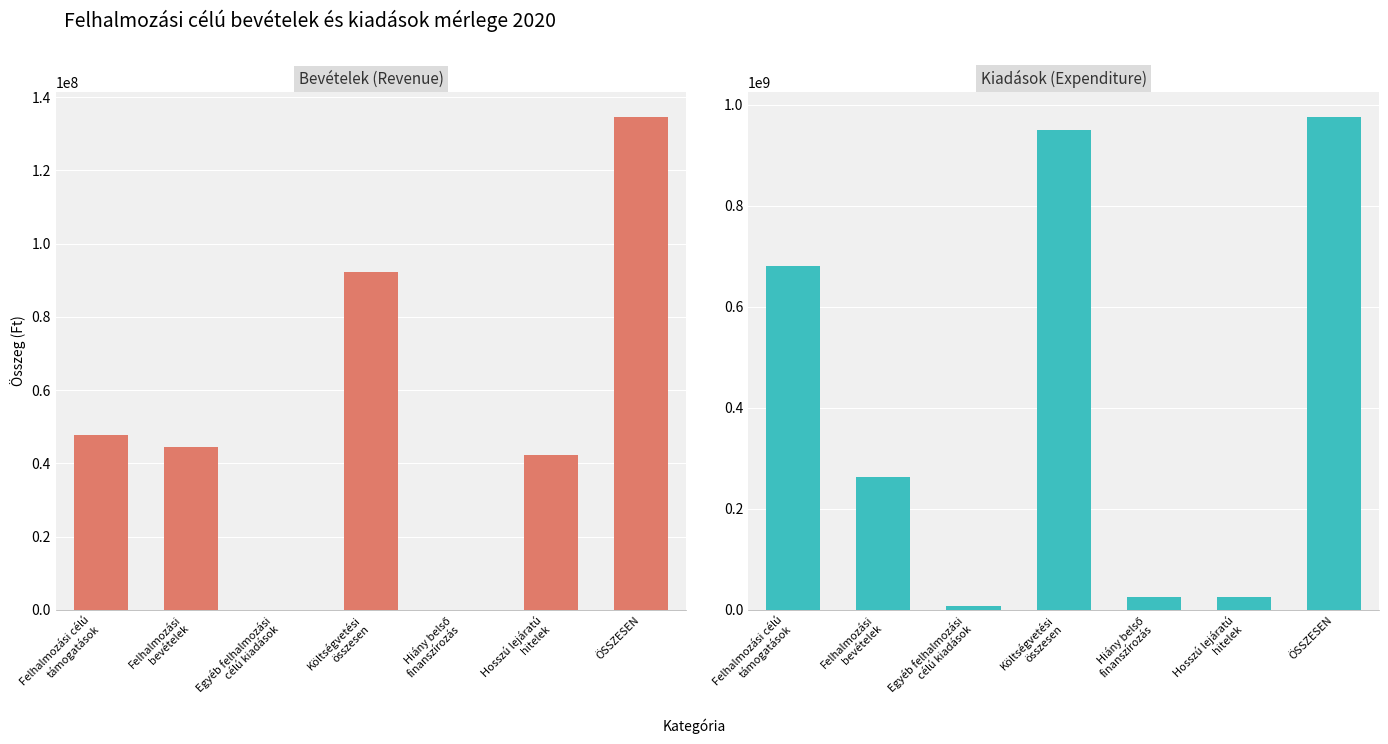

Which category has the lowest value in the Kiadások (Expenditure) series?

Egyéb felhalmozási
célú kiadások